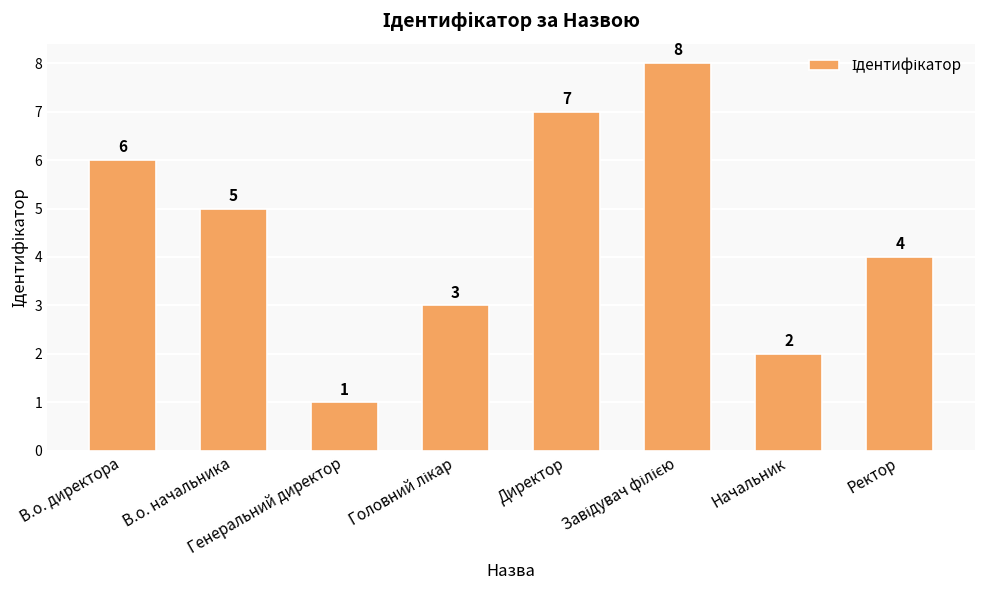

What position from the left is Начальник?

7